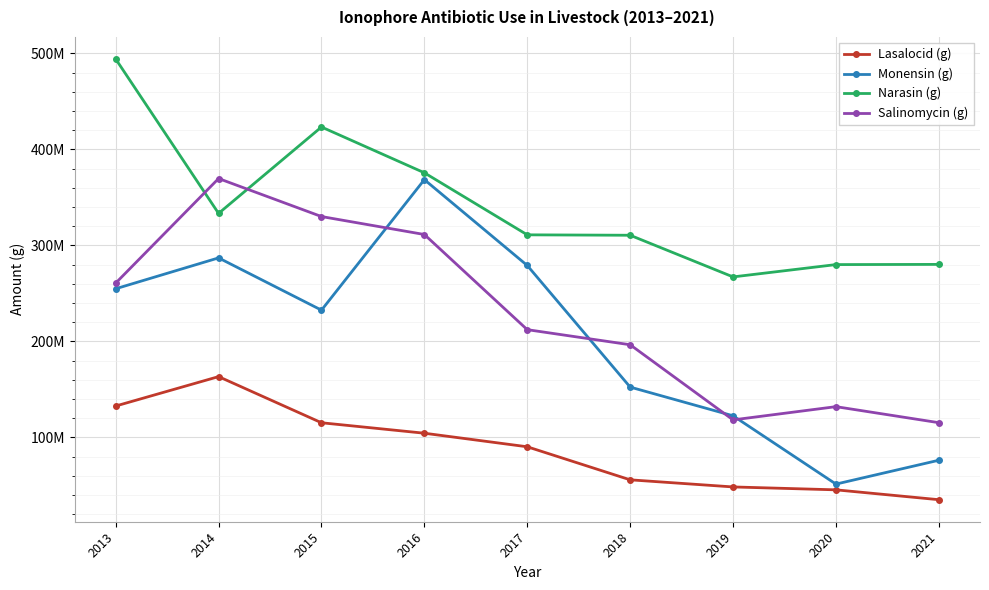

What are all the series names shown in the legend?

Lasalocid (g), Monensin (g), Narasin (g), Salinomycin (g)